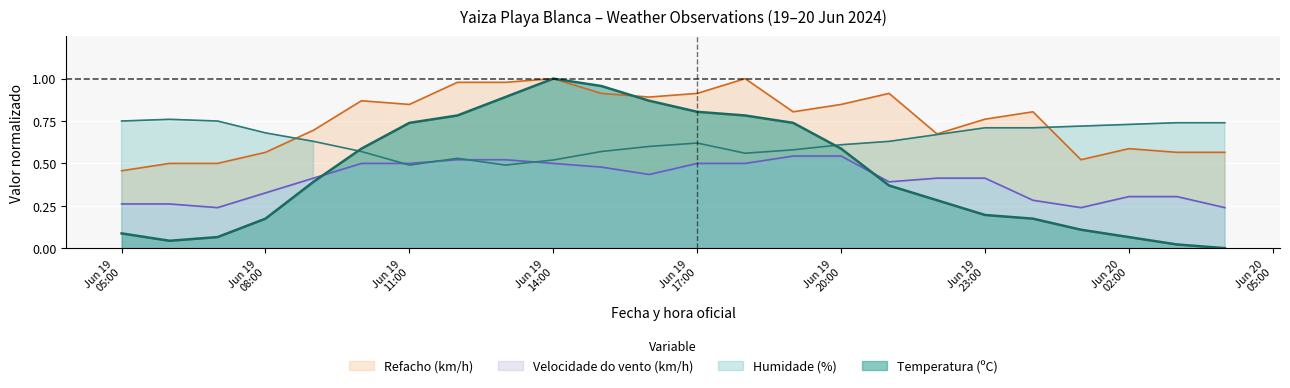

Rank the series by their maximum value, from highest to lowest.

Temperatura (ºC), Refacho (km/h), Humidade (%), Velocidade do vento (km/h)